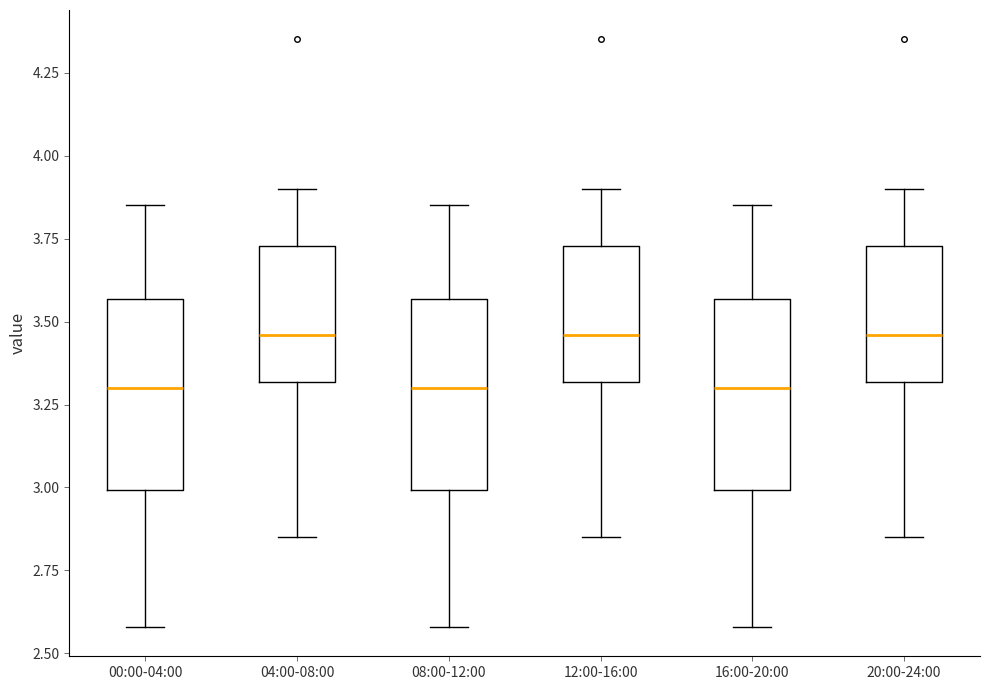

Reading left to right, read every box against the y-axis: the position of its median line, the range the box covers, and the ends of its whiskers. The values are not printed on the chart, so give them approximately, as read against the axis.

00:00-04:00: median 3.30, box 3.00 to 3.55, whiskers 2.60 to 3.85
04:00-08:00: median 3.45, box 3.30 to 3.75, whiskers 2.85 to 3.90
08:00-12:00: median 3.30, box 3.00 to 3.55, whiskers 2.60 to 3.85
12:00-16:00: median 3.45, box 3.30 to 3.75, whiskers 2.85 to 3.90
16:00-20:00: median 3.30, box 3.00 to 3.55, whiskers 2.60 to 3.85
20:00-24:00: median 3.45, box 3.30 to 3.75, whiskers 2.85 to 3.90